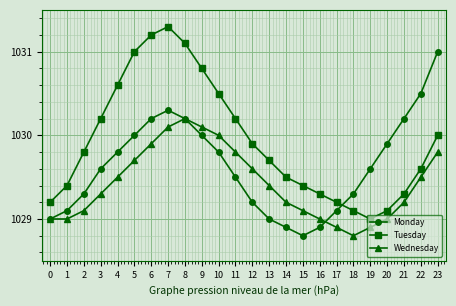

What is the smallest value displayed?

1028.8